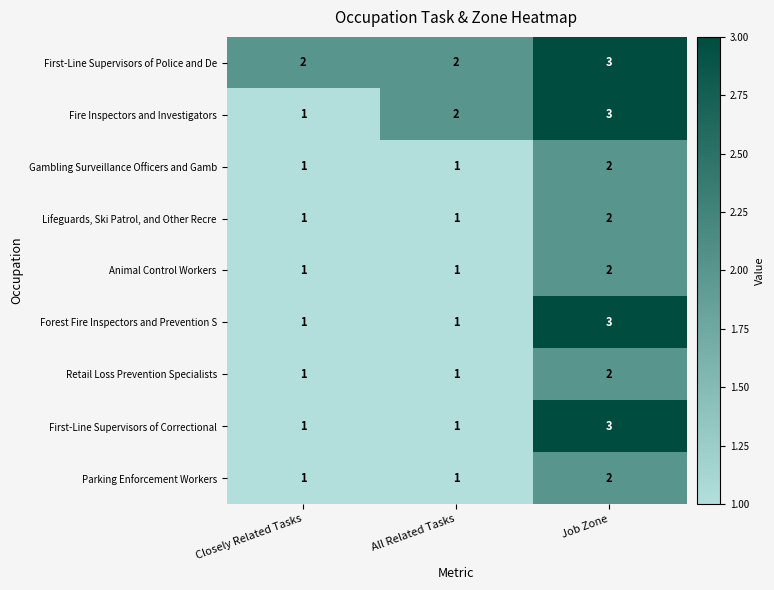

At which category is the sum across all series the highest?

Job Zone